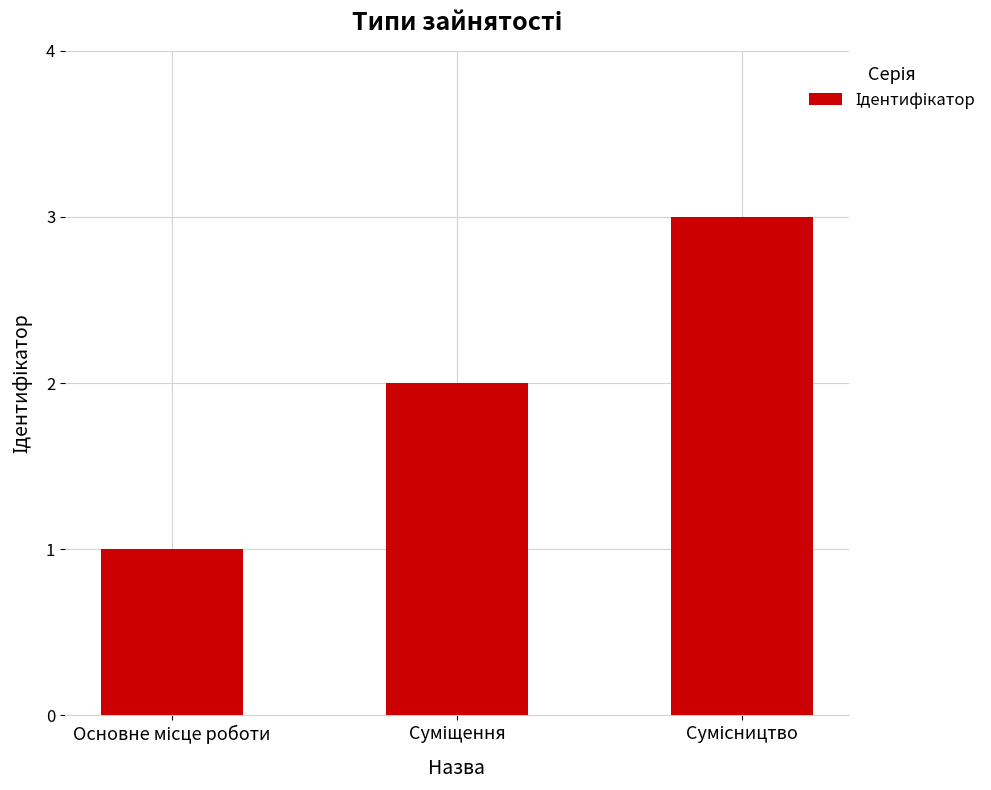

Are the bars horizontal?

No